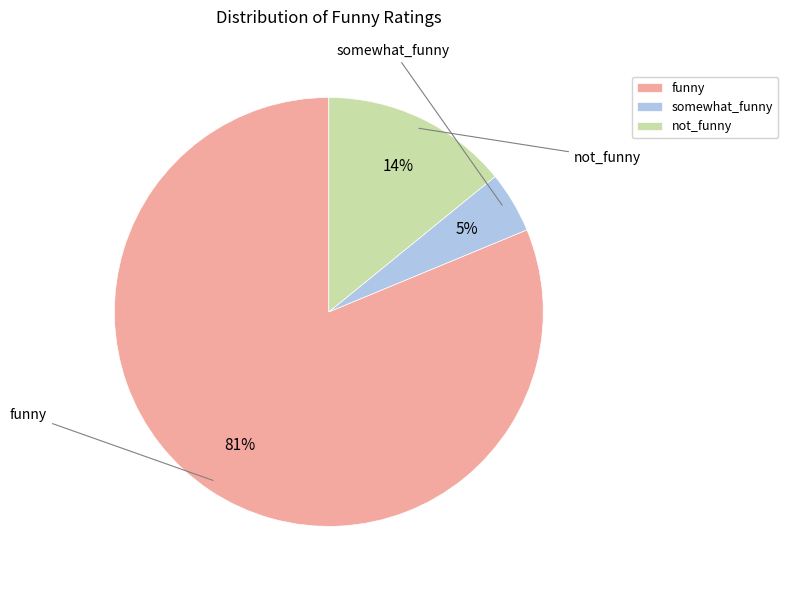

What is the largest slice in the pie chart?

funny